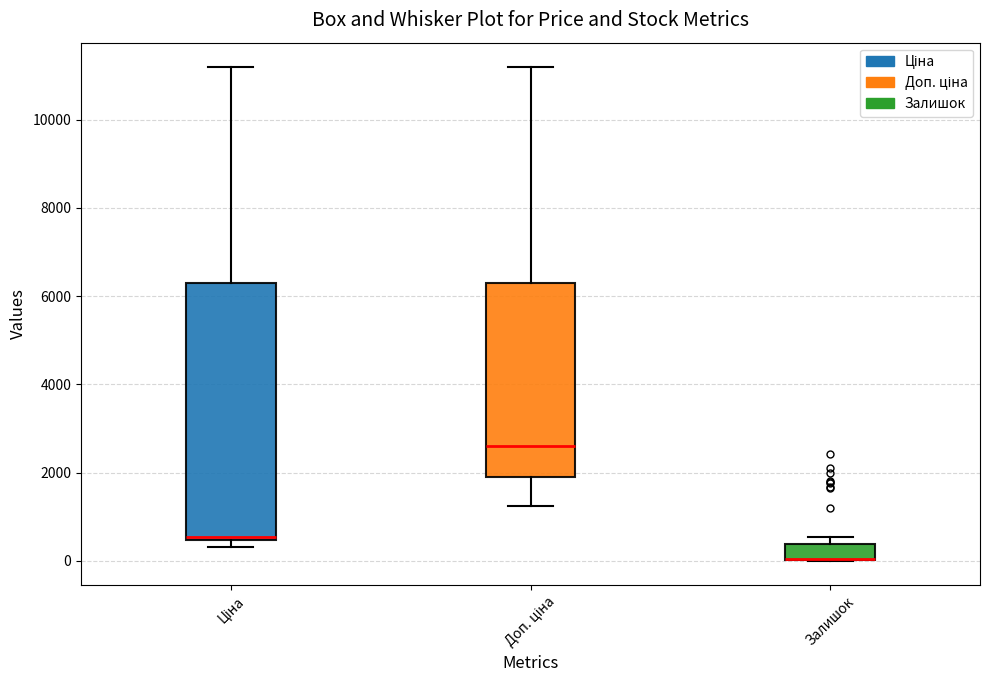

Comparing the boxes themselves (not the whiskers), which one is the tallest?

Ціна